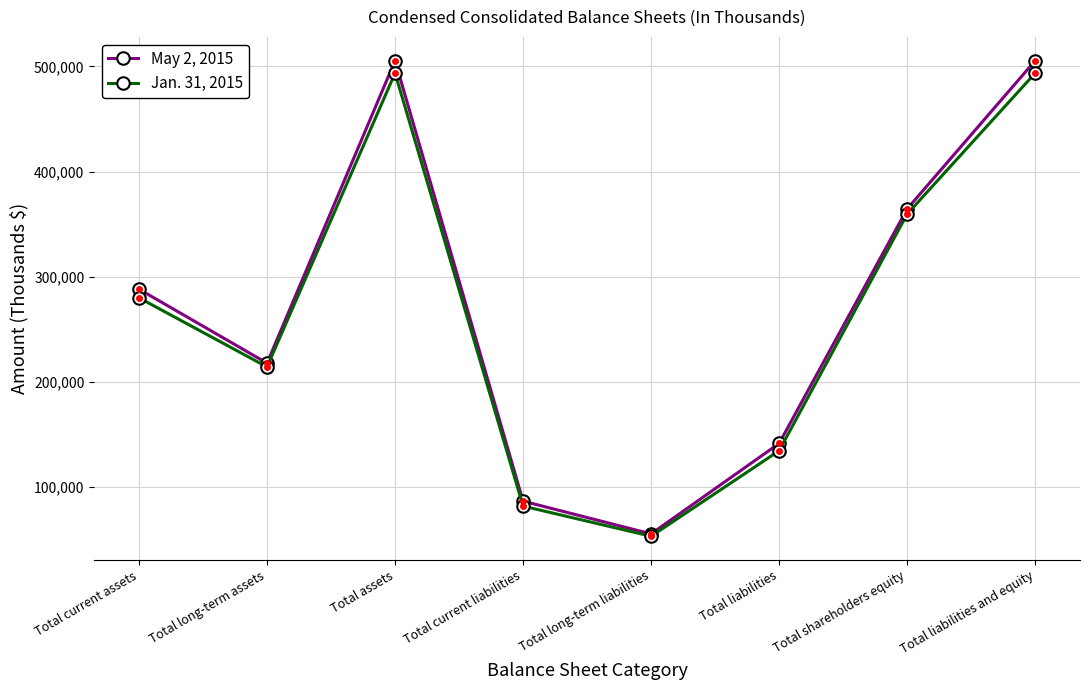

Reading left to right, extract all data points from this chart.

May 2, 2015: Total current assets=287995	Total long-term assets=217552	Total assets=505547	Total current liabilities=86149	Total long-term liabilities=54972	Total liabilities=141121	Total shareholders equity=364426	Total liabilities and equity=505547
Jan. 31, 2015: Total current assets=279763	Total long-term assets=213942	Total assets=493705	Total current liabilities=81447	Total long-term liabilities=52734	Total liabilities=134181	Total shareholders equity=359524	Total liabilities and equity=493705